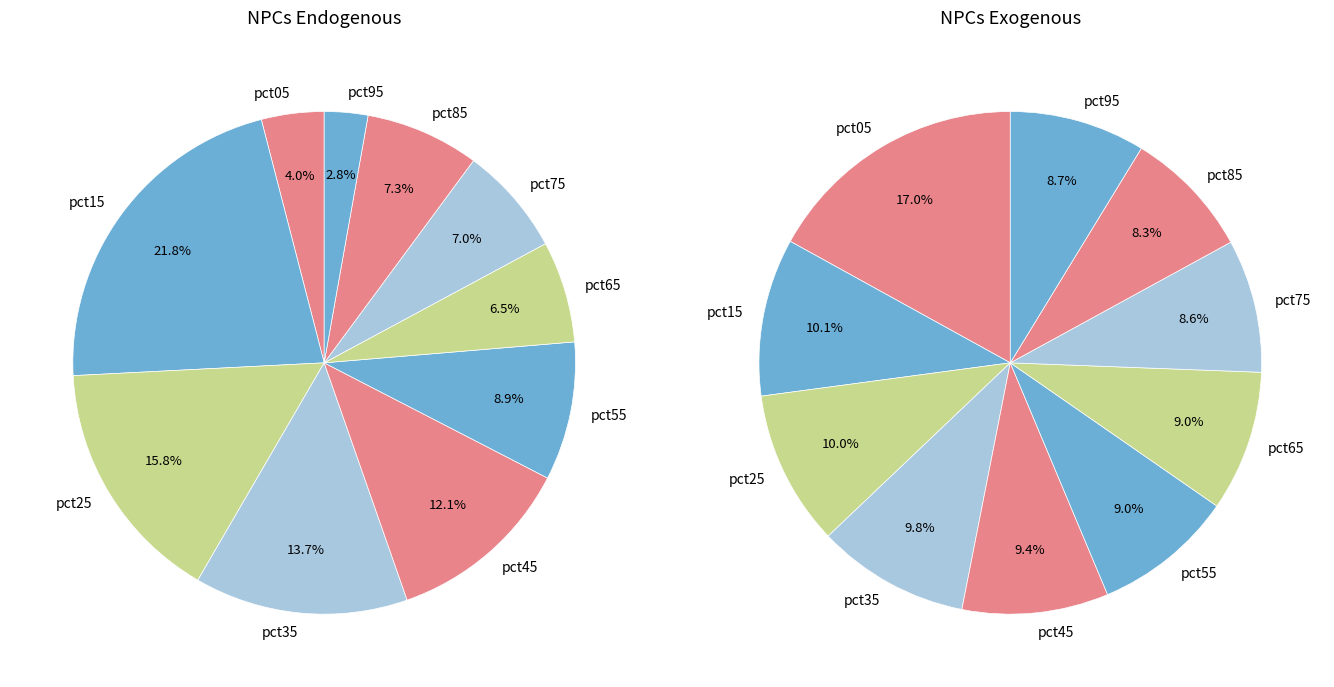

How many segments does this pie chart have?

10